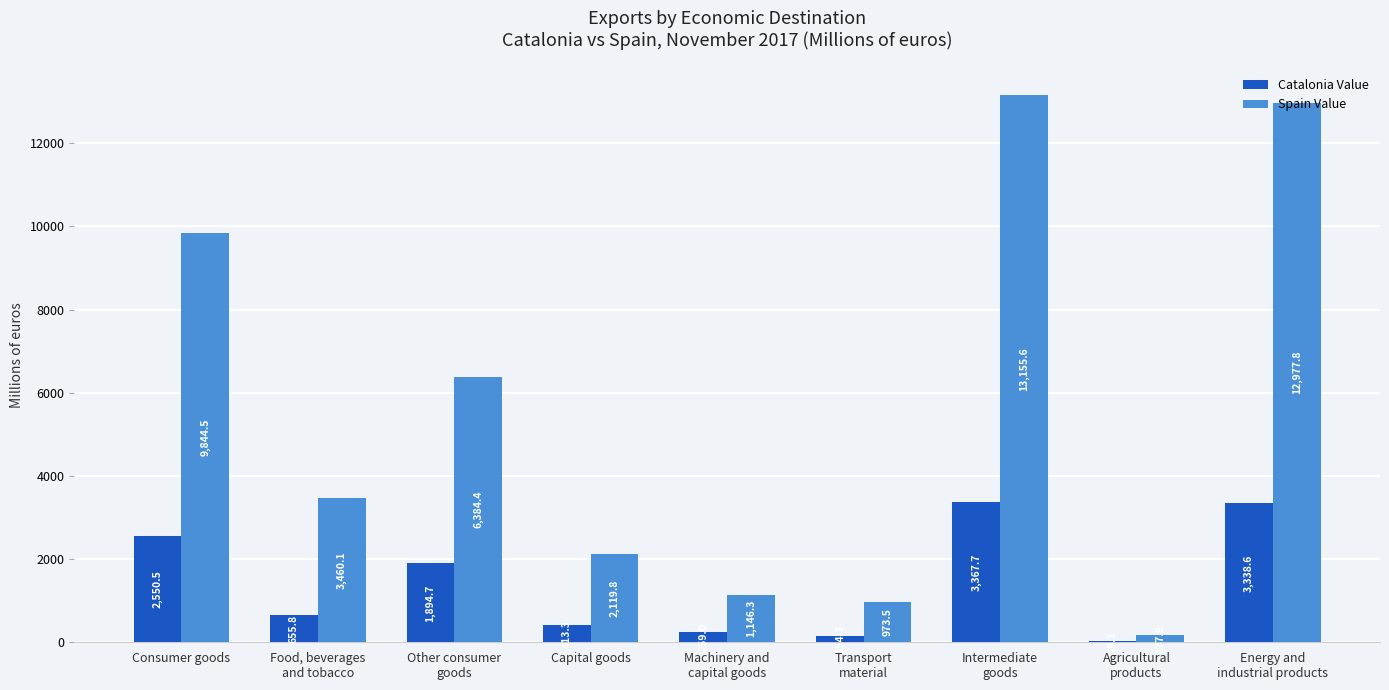

Count the number of categories in the chart.

9